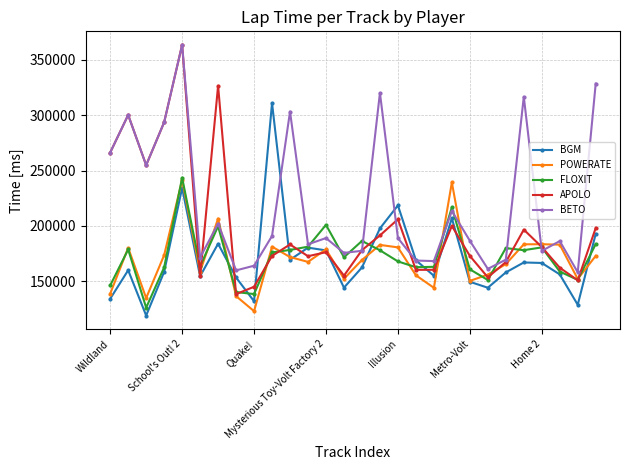

Which series has the largest total across all categories?

BETO